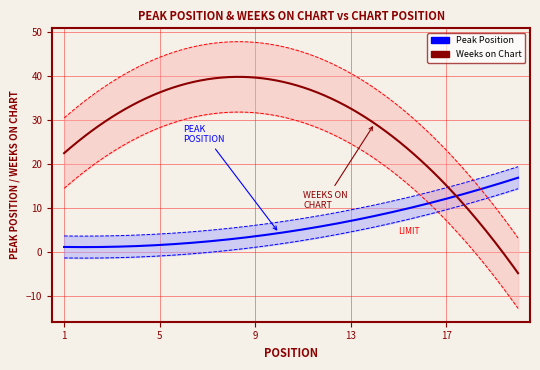

What is the value of the Weeks on Chart point at the 18th from the left?

8